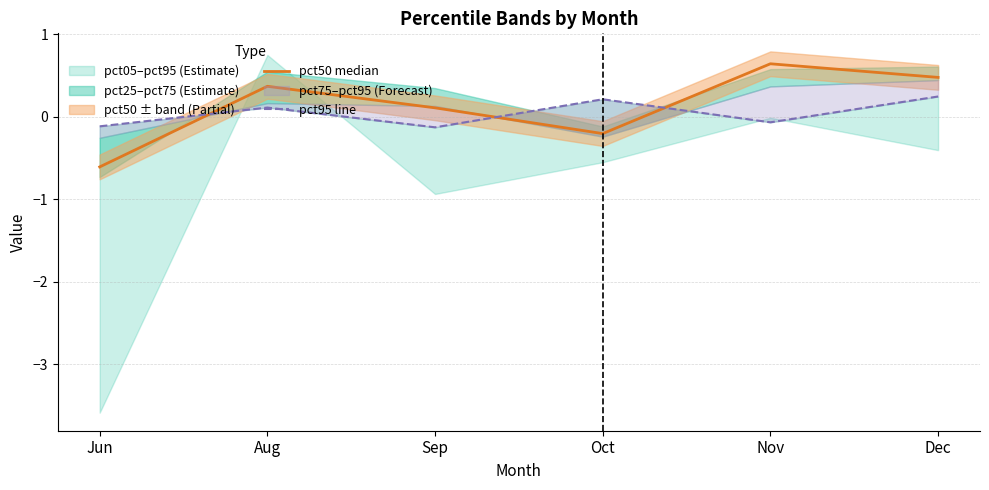

True or false: pct50 median and pct95 line cross at least once.

True